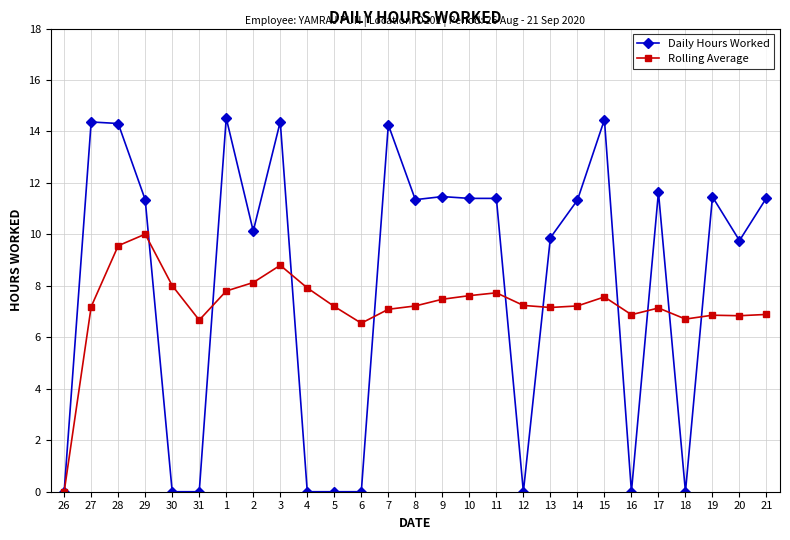

List the series in order of their overall mean, highest first.

Daily Hours Worked, Rolling Average